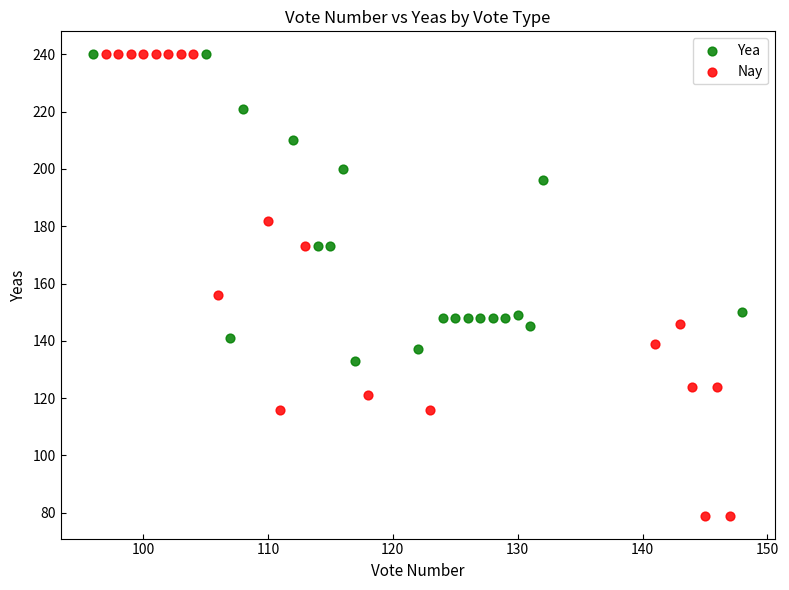

Which series has the widest spread of Y values?

Nay